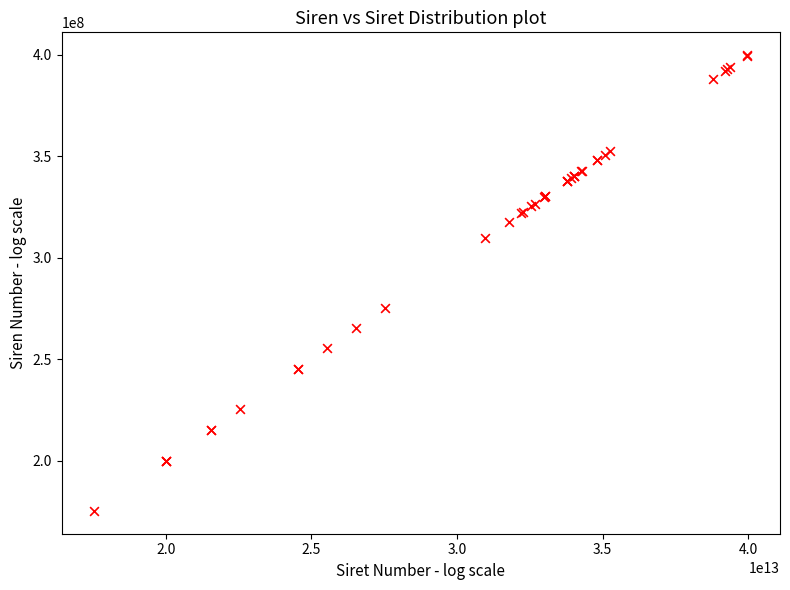

What Y value in the scatter plot is closest to 287568182?

275401313